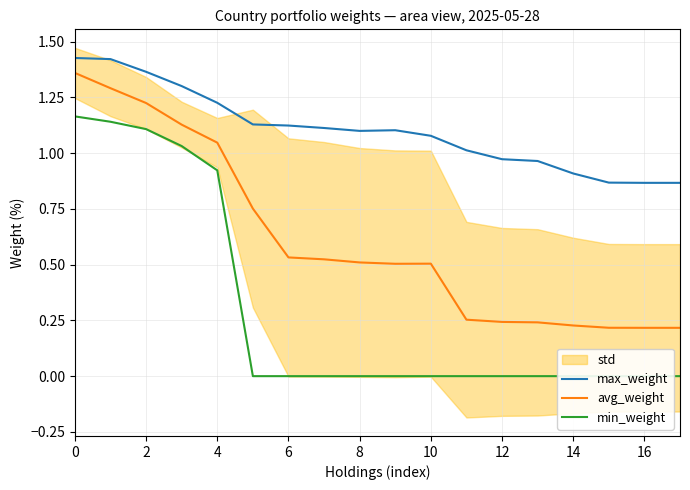

What is the maximum value for avg_weight?

1.4